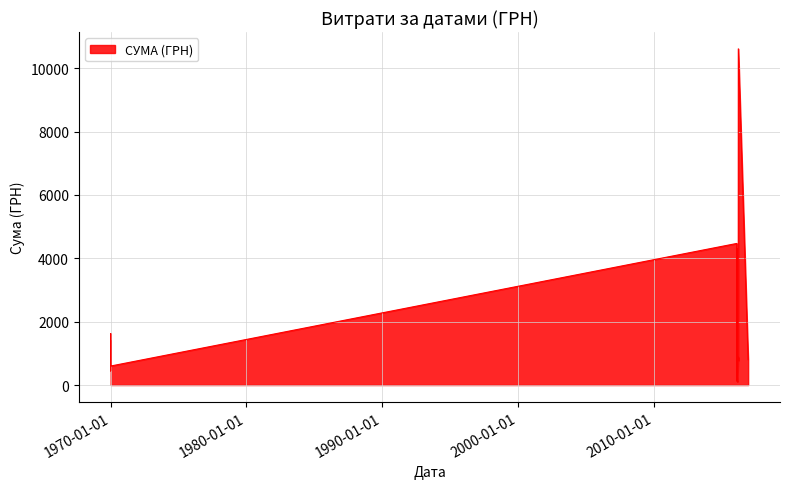

Is it true that the value at 02.02.2016 is 1529.3?

True